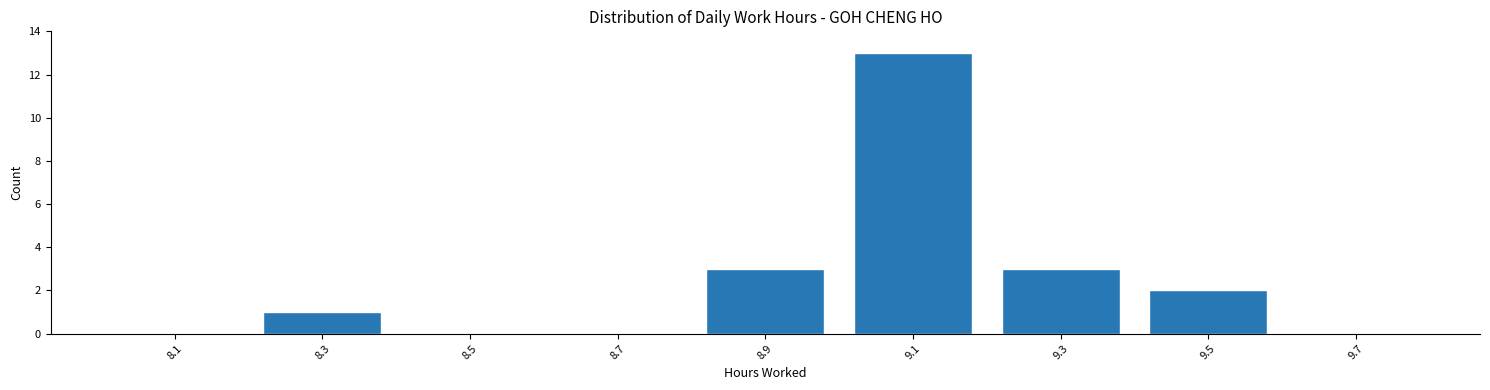

Reading right to left, what are all the values shown in this chart?

9.7=0	9.5=2	9.3=3	9.1=13	8.9=3	8.7=0	8.5=0	8.3=1	8.1=0